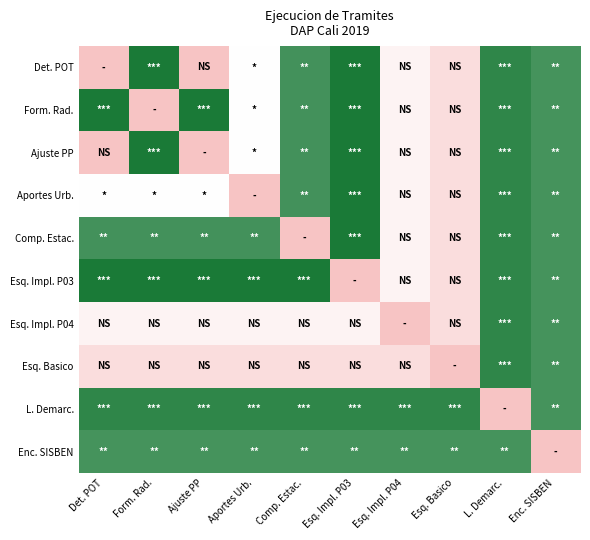

At which category is the sum across all series the highest?

L. Demarc.